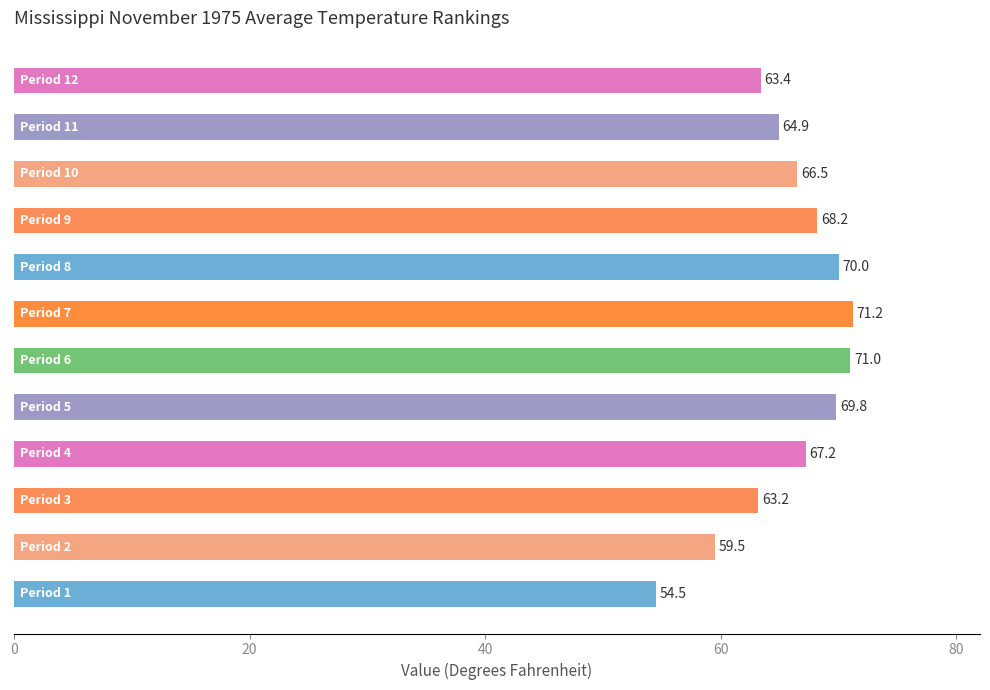

Where is the data nearest to the value 62?

Period 3